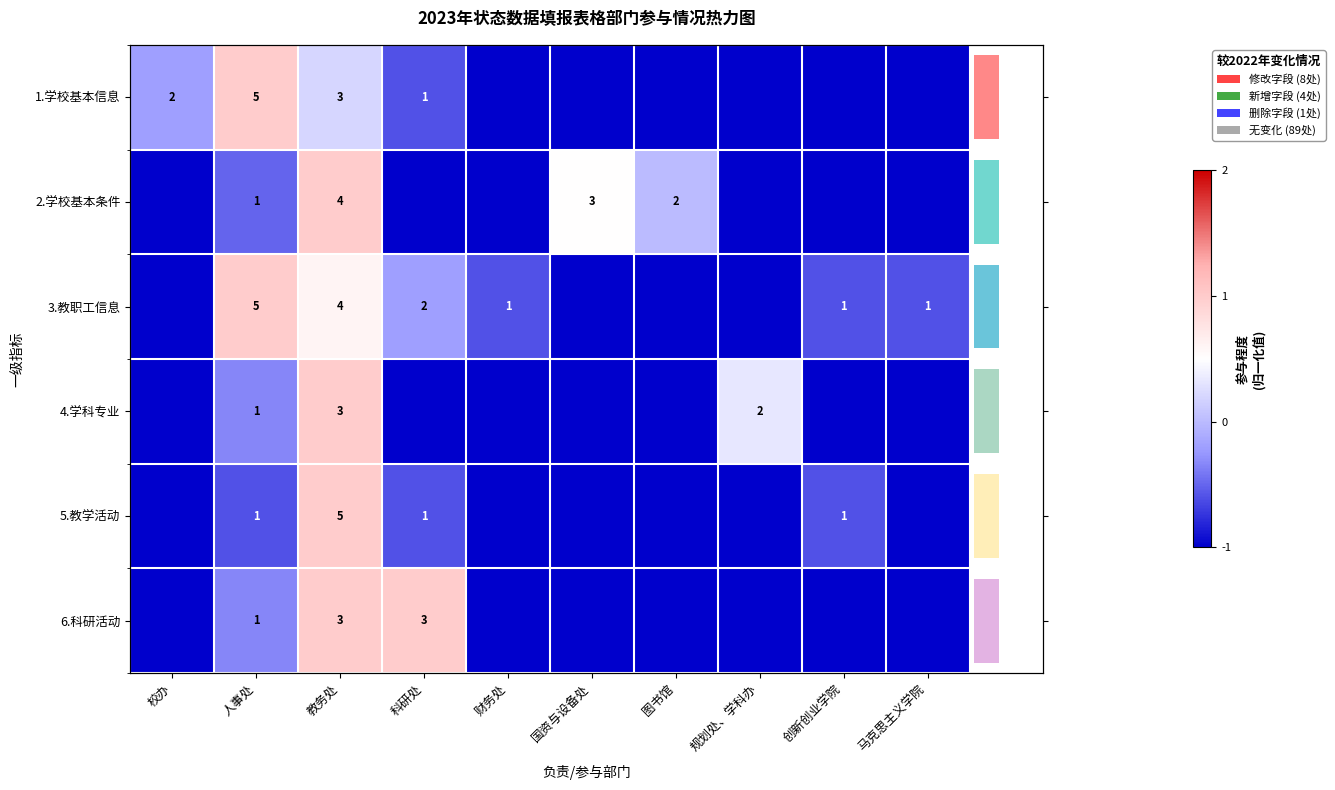

Is it true that 3.教职工信息 equals 1.0 at 人事处?

True